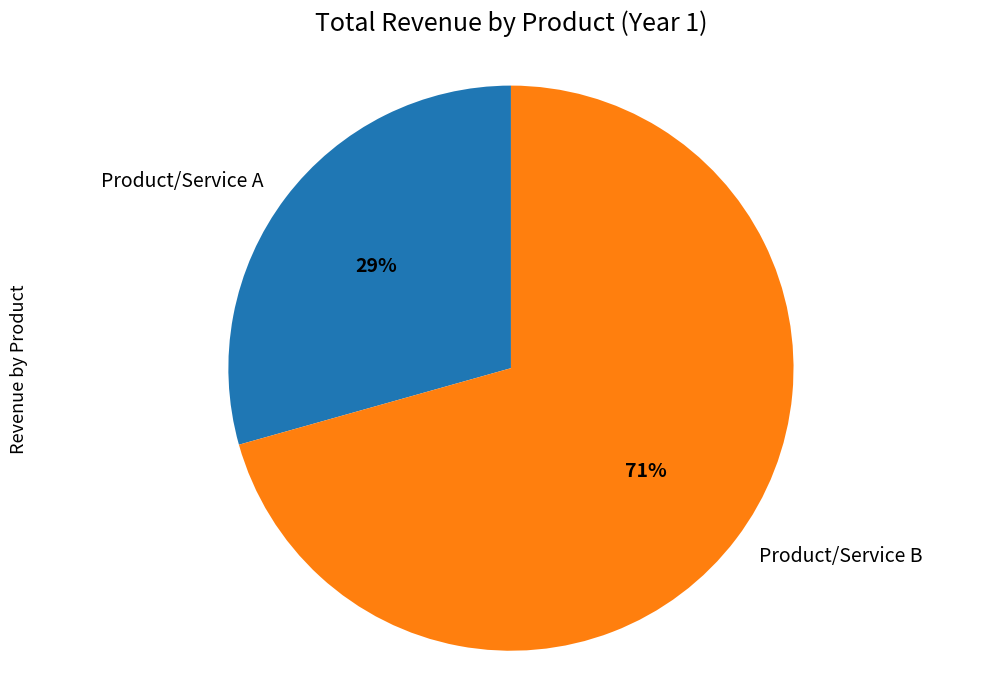

Is it true that Product/Service B is 59% of the pie?

False